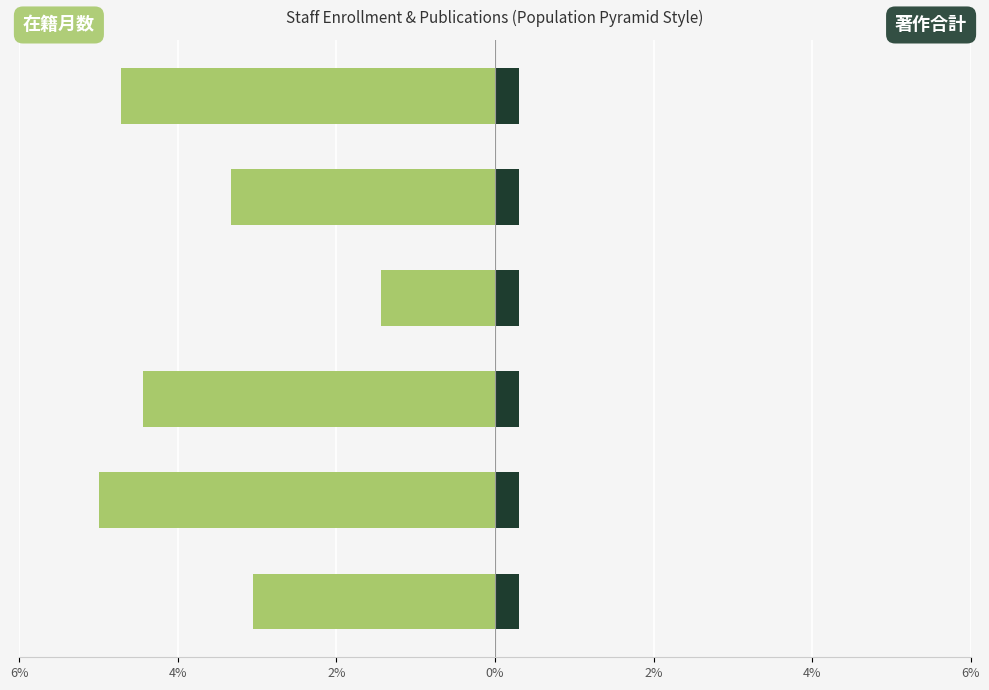

Is it true that 在籍月数 equals -2.3 at 坂根 亜由子?

False